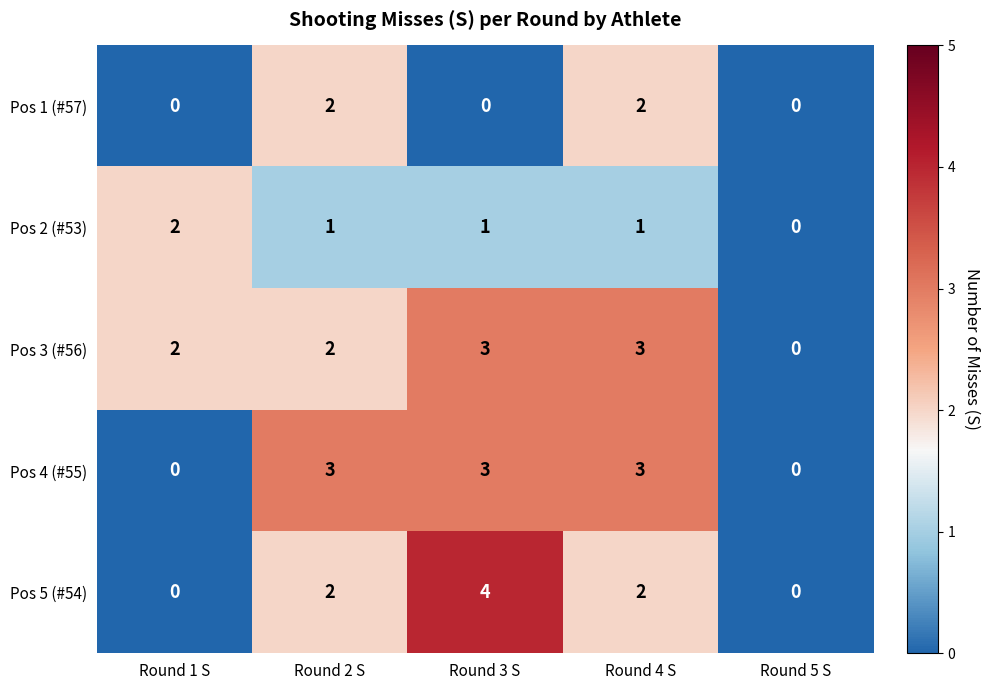

List the series in order of their overall mean, lowest first.

Pos 1 (#57), Pos 2 (#53), Pos 5 (#54), Pos 4 (#55), Pos 3 (#56)